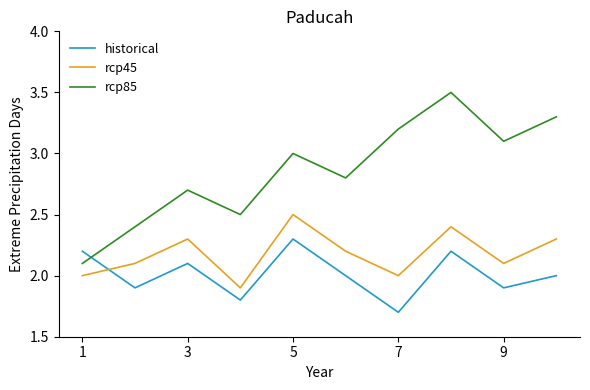

What is the greatest value displayed?

3.5